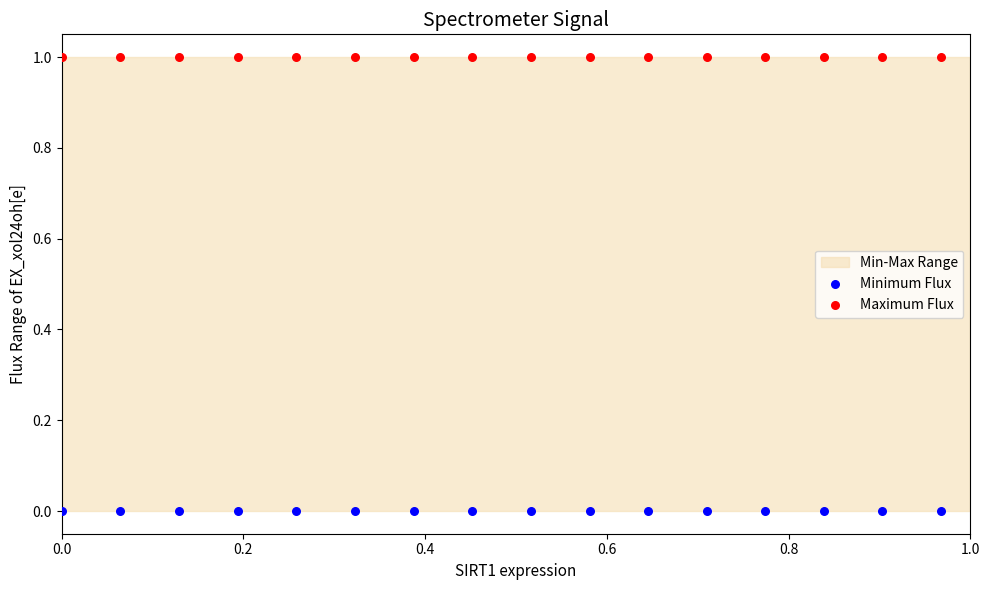

Which series contains the highest Y value?

Maximum Flux